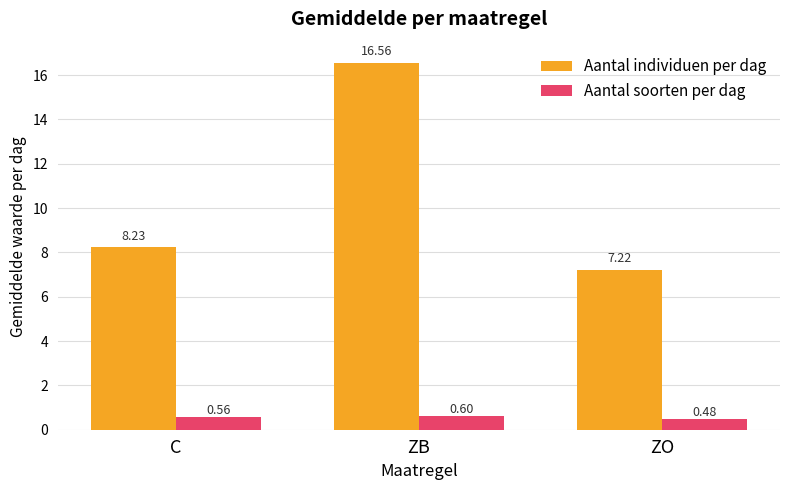

Which series has the largest total across all categories?

Aantal individuen per dag